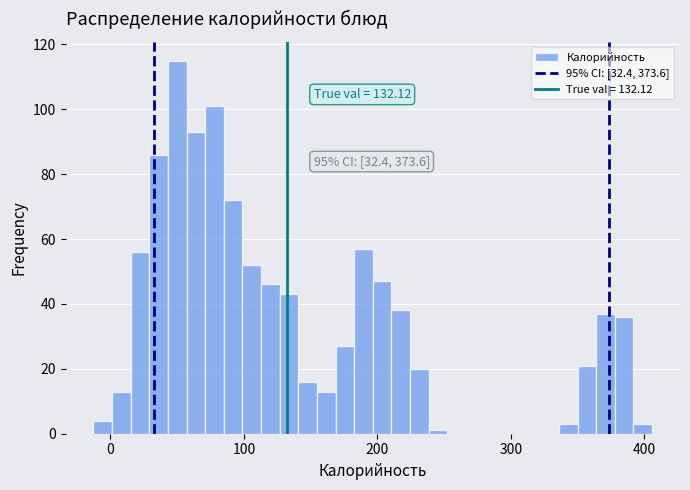

Read against the x-axis, roughly where is the centre of the tallest bar?

50